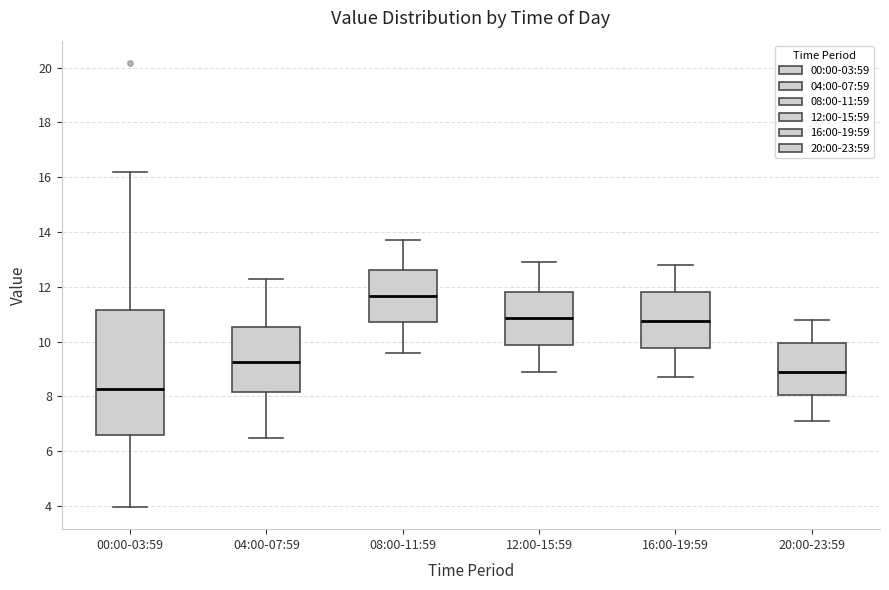

Reading left to right, read every box against the y-axis: the position of its median line, the range the box covers, and the ends of its whiskers. The values are not printed on the chart, so give them approximately, as read against the axis.

00:00-03:59: median 8.2, box 6.6 to 11.2, whiskers 4.0 to 16.2
04:00-07:59: median 9.2, box 8.2 to 10.6, whiskers 6.6 to 12.4
08:00-11:59: median 11.6, box 10.8 to 12.6, whiskers 9.6 to 13.8
12:00-15:59: median 10.8, box 9.8 to 11.8, whiskers 9.0 to 13.0
16:00-19:59: median 10.8, box 9.8 to 11.8, whiskers 8.8 to 12.8
20:00-23:59: median 9.0, box 8.0 to 10.0, whiskers 7.2 to 10.8